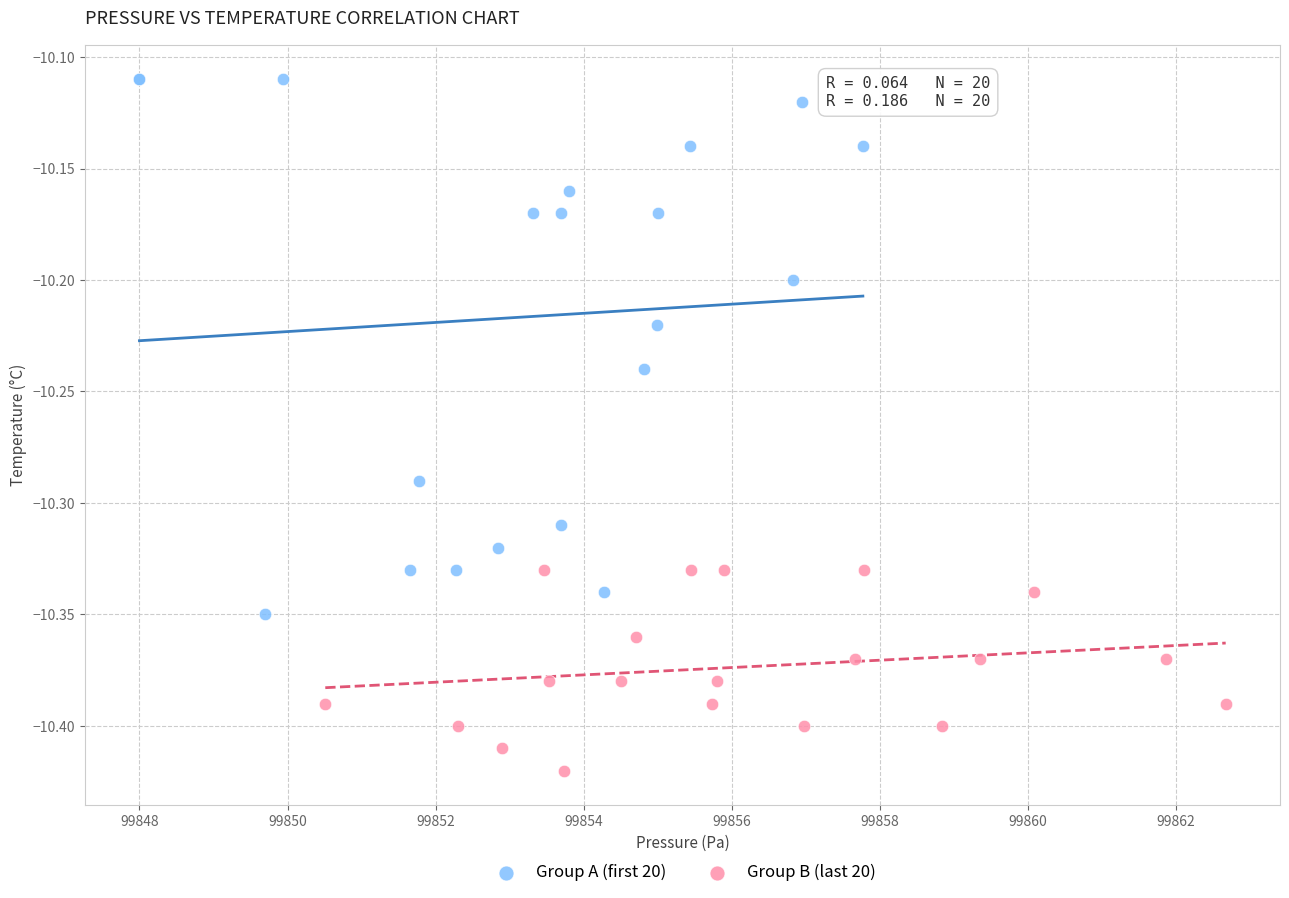

Which series reaches the minimum Y coordinate?

Group B (last 20)